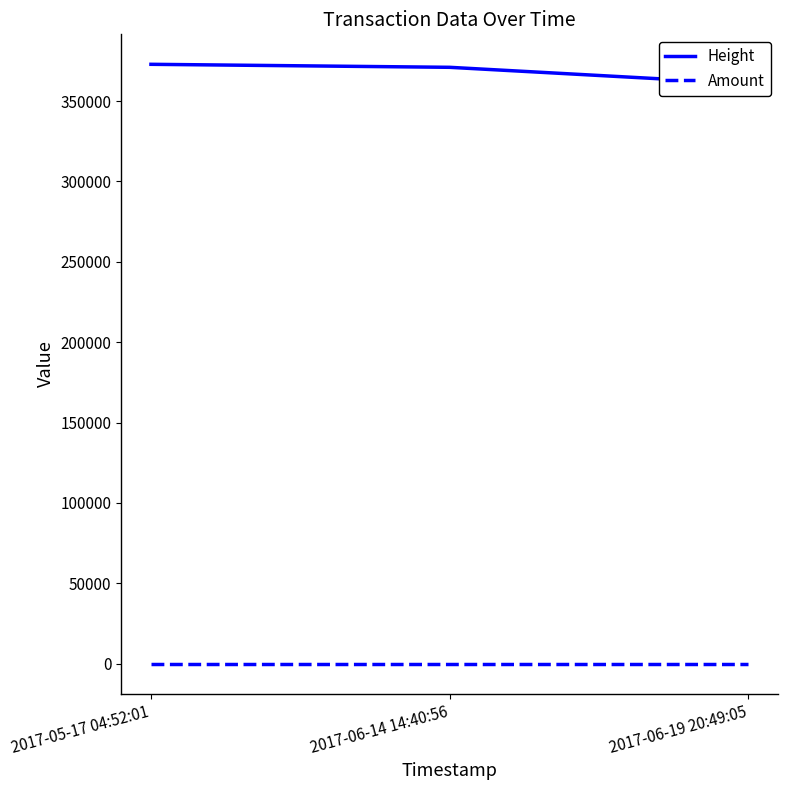

Which has a higher value, 2017-06-19 20:49:05 or 2017-06-14 14:40:56?

2017-06-14 14:40:56